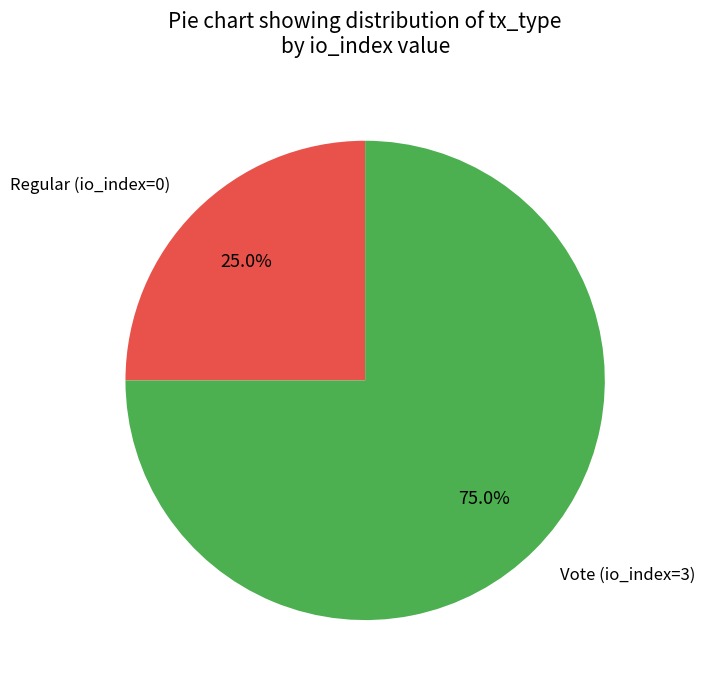

What percentage is NOT represented by Vote (io_index=3)?

25.0%